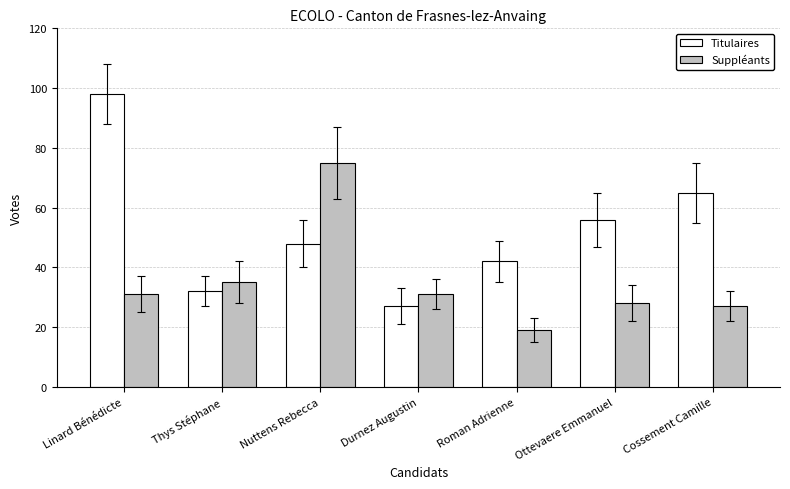

Is it true that Titulaires equals 98 at Linard Bénédicte?

True